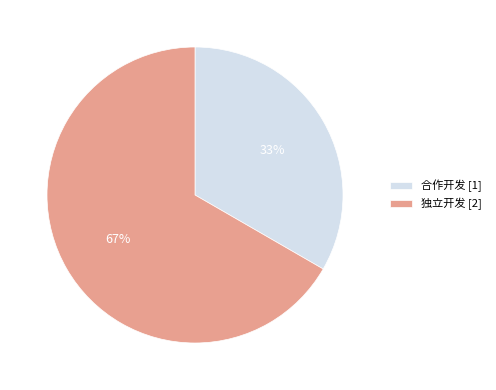

To the nearest percent, what is the average slice percentage?

50%